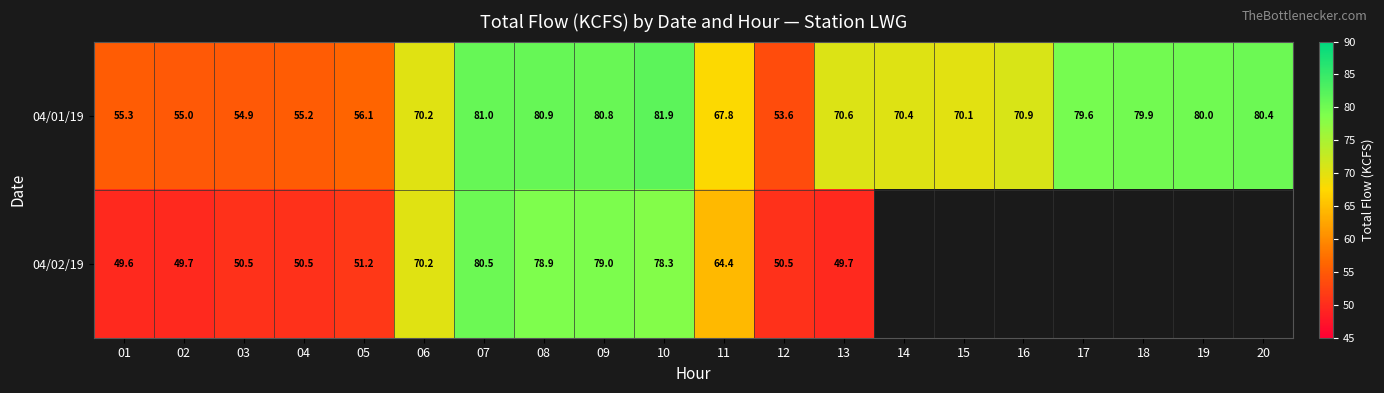

Which has a higher value, 05 or 14?

14